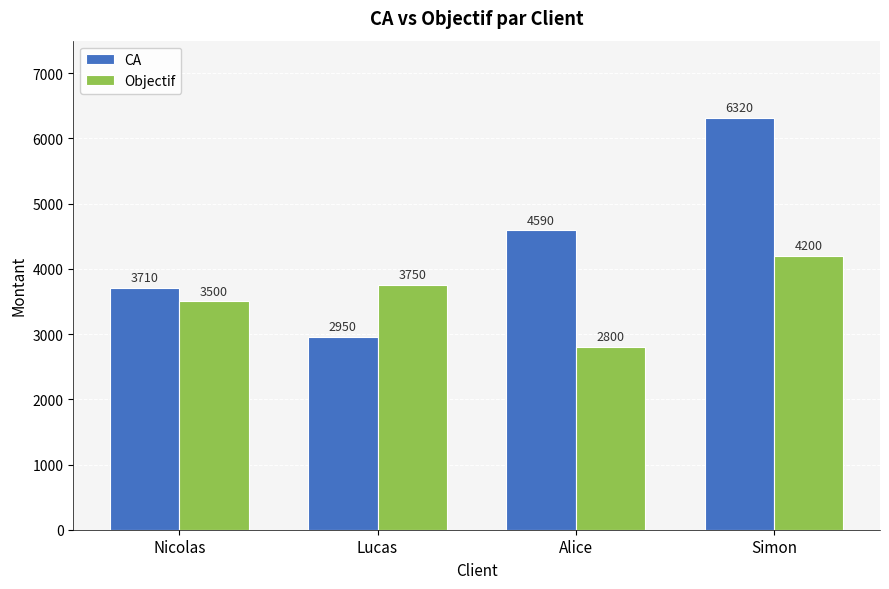

True or false: CA has a value of 10621 at Simon.

False